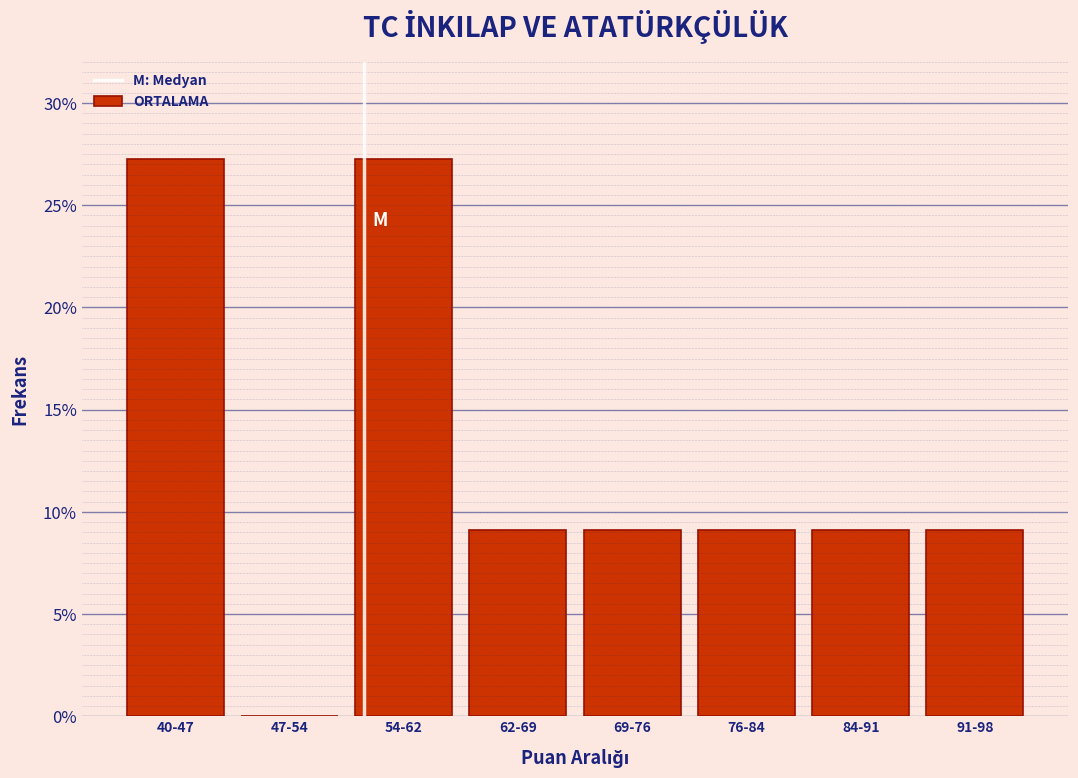

Reading left to right, list all the values displayed in this chart.

40-47=27.3	47-54=0.0	54-62=27.3	62-69=9.1	69-76=9.1	76-84=9.1	84-91=9.1	91-98=9.1